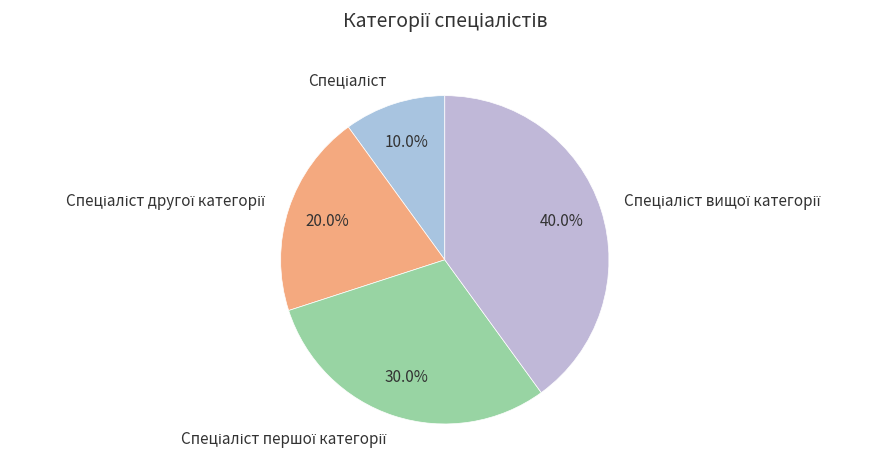

Does any single category account for the majority?

No